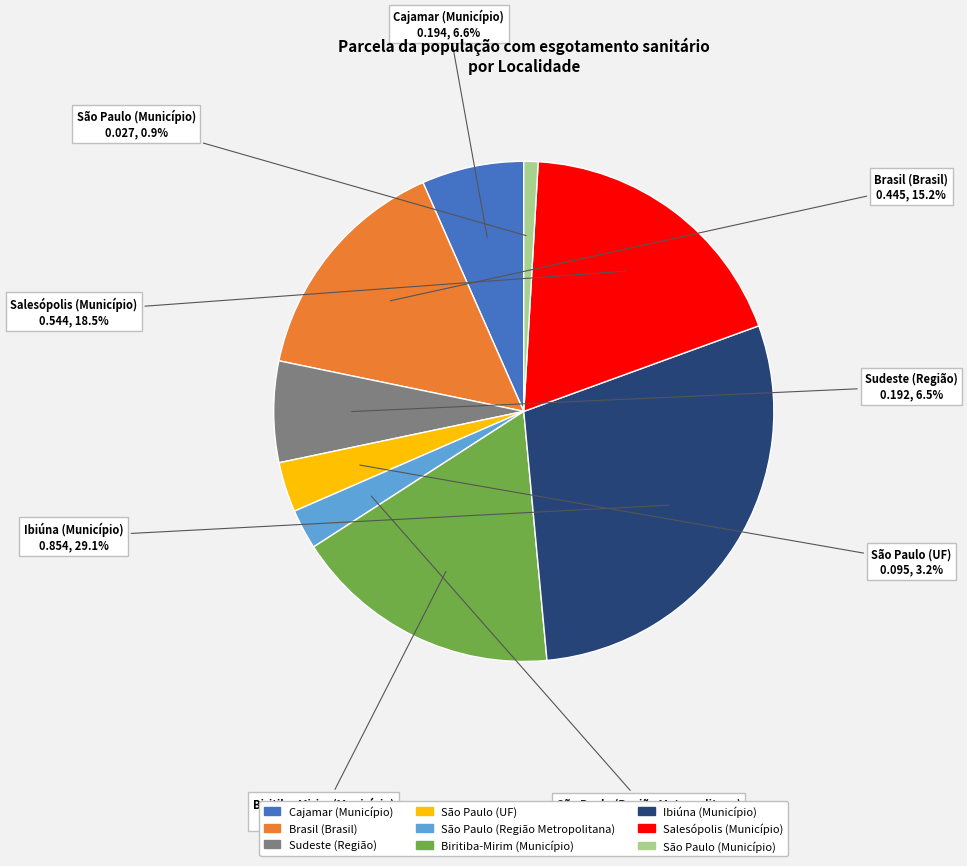

To the nearest percent, what is the difference between the largest and smallest slice percentages?

28%